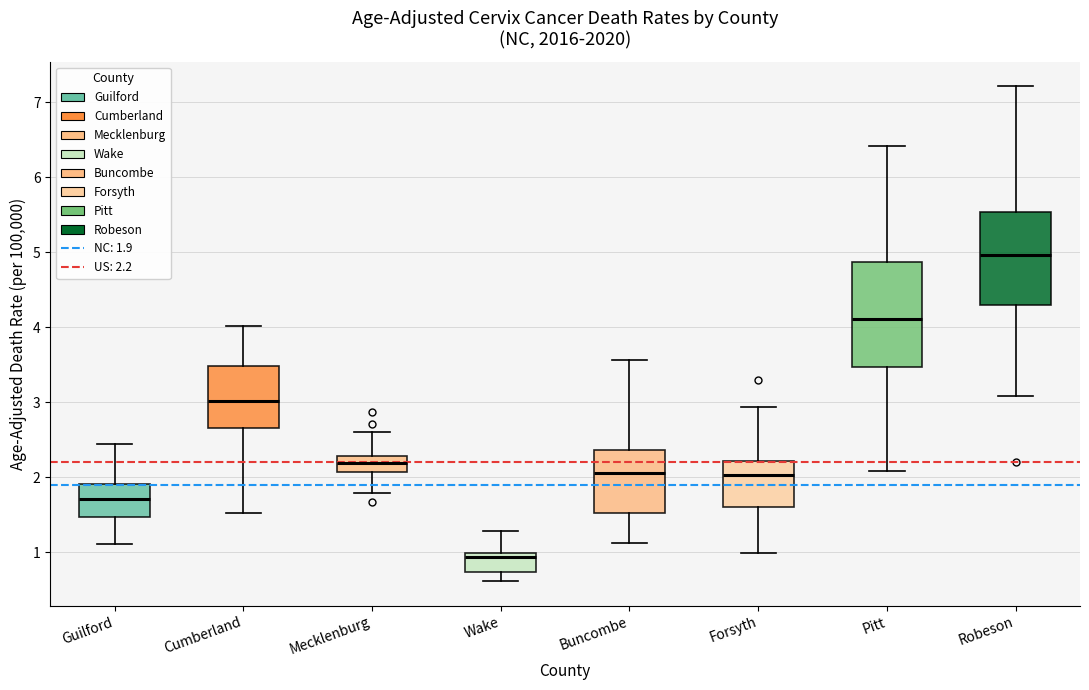

Which box has the lowest median line?

Wake